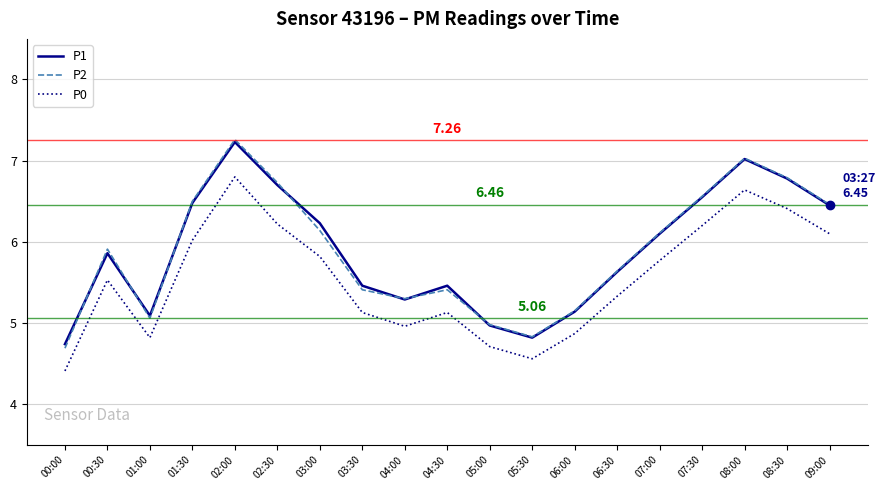

True or false: P2 and P0 intersect in this chart.

False